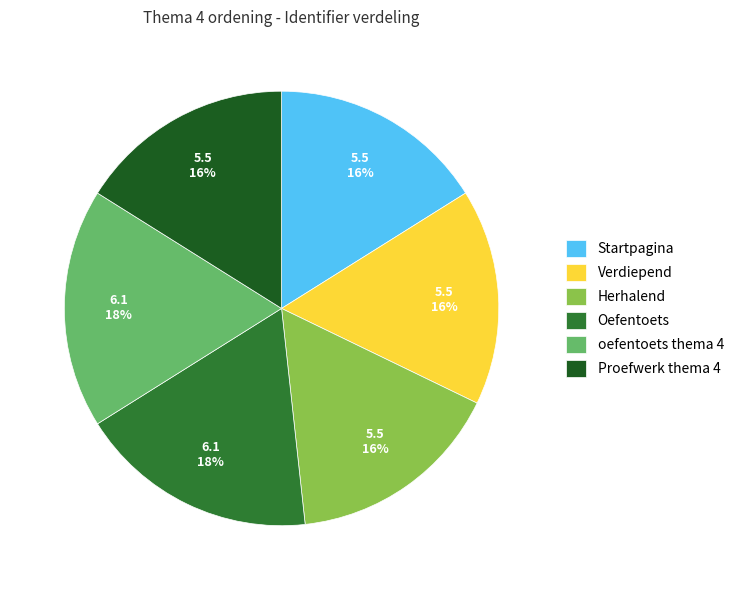

Is Verdiepend the majority of the pie?

No